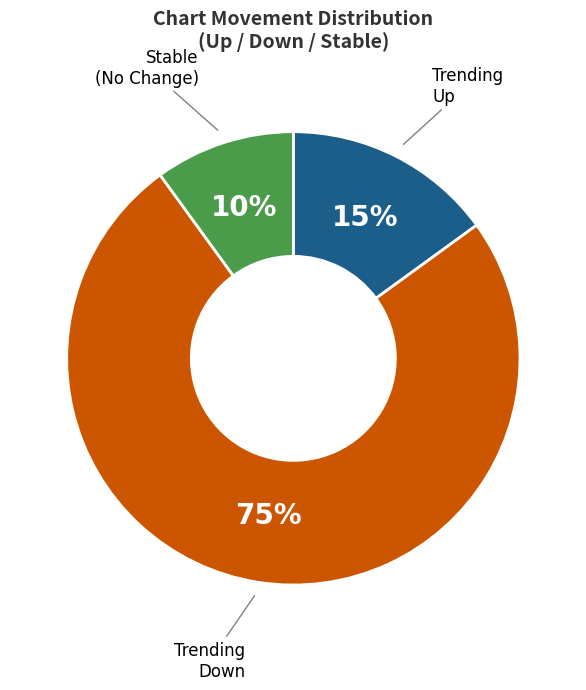

To the nearest percent, what is the average slice percentage?

33%